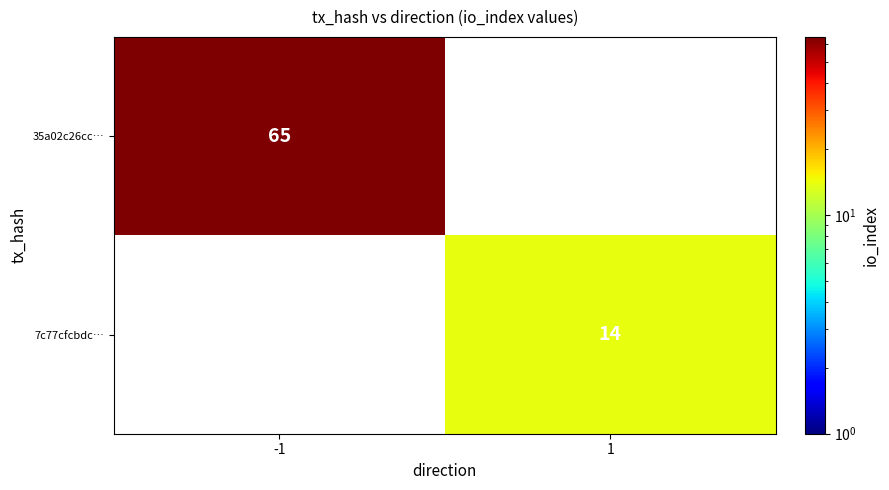

Is the value of 35a02c26cc… at -1 greater than the value of 7c77cfcbdc… at 1?

Yes